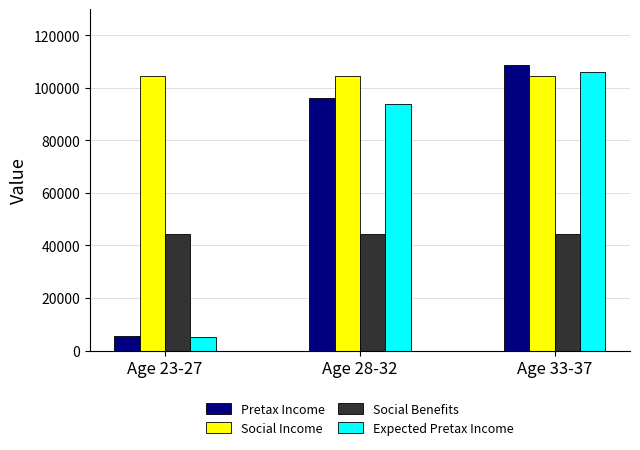

Count the number of data series in this chart.

4